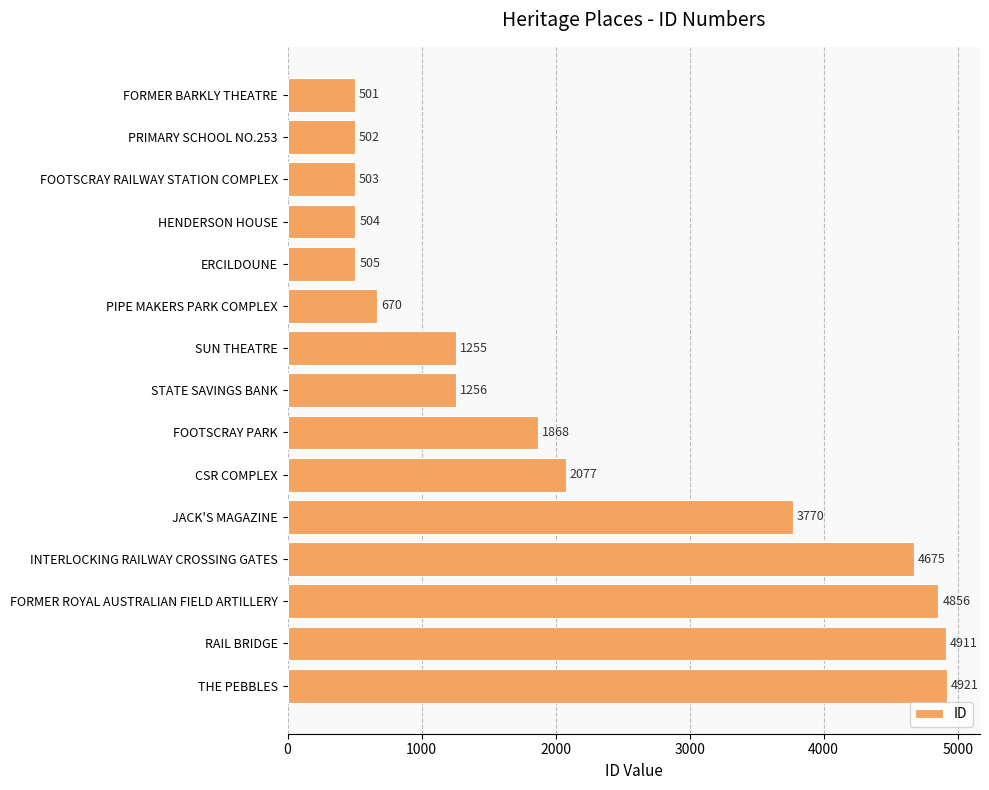

Reading top to bottom, list all the values displayed in this chart.

501	502	503	504	505	670	1255	1256	1868	2077	3770	4675	4856	4911	4921